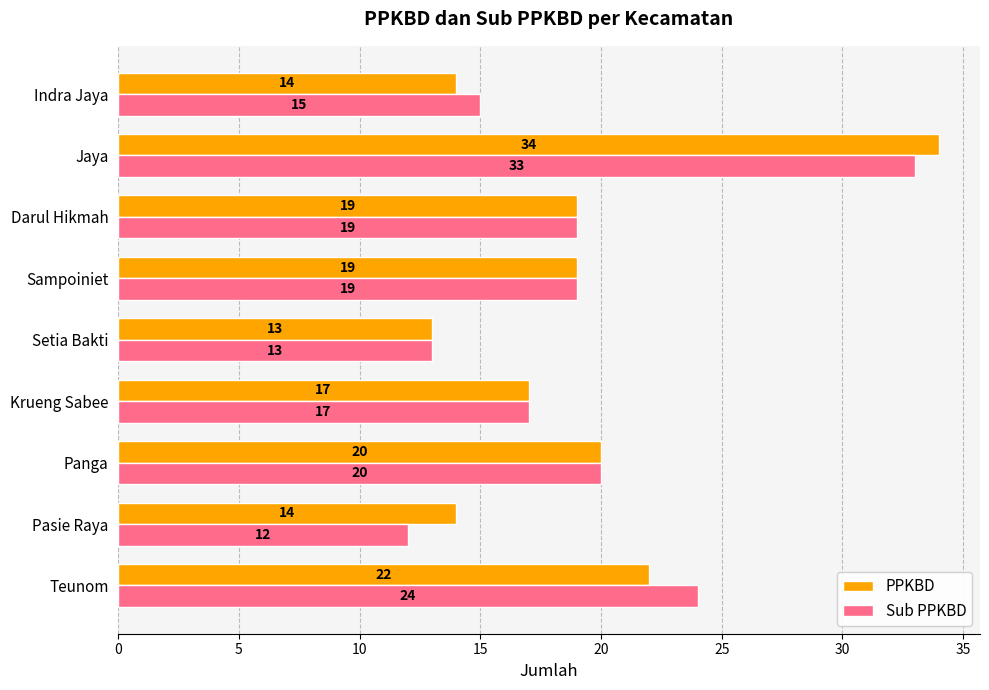

Is the value of PPKBD at Jaya greater than the value of Sub PPKBD at Pasie Raya?

Yes